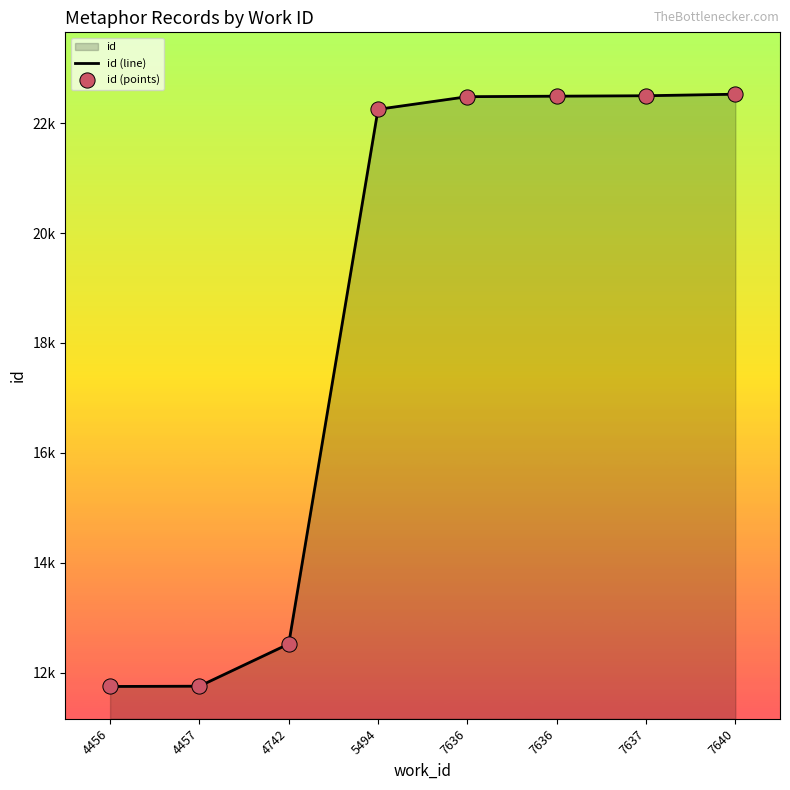

Which series contains the lowest Y value?

id (line)